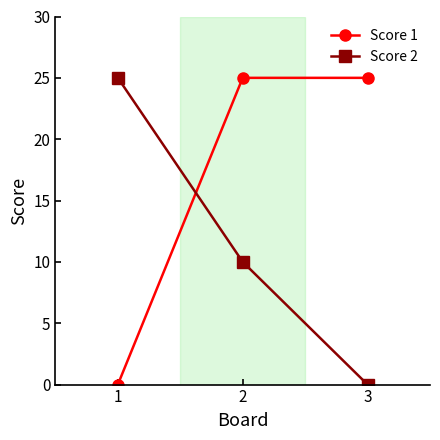

Is this an area chart (filled region under the line)?

No